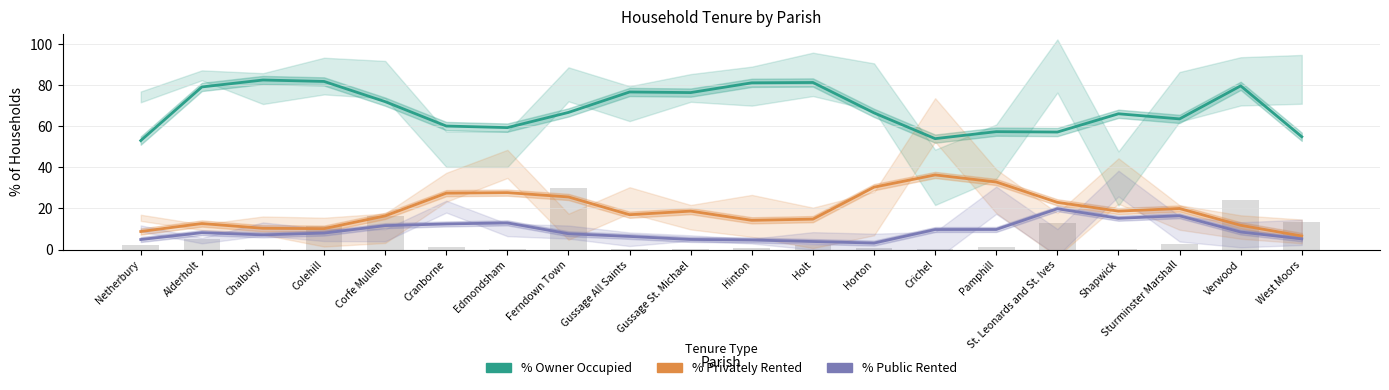

At how many categories does at least one series exceed 11?

20